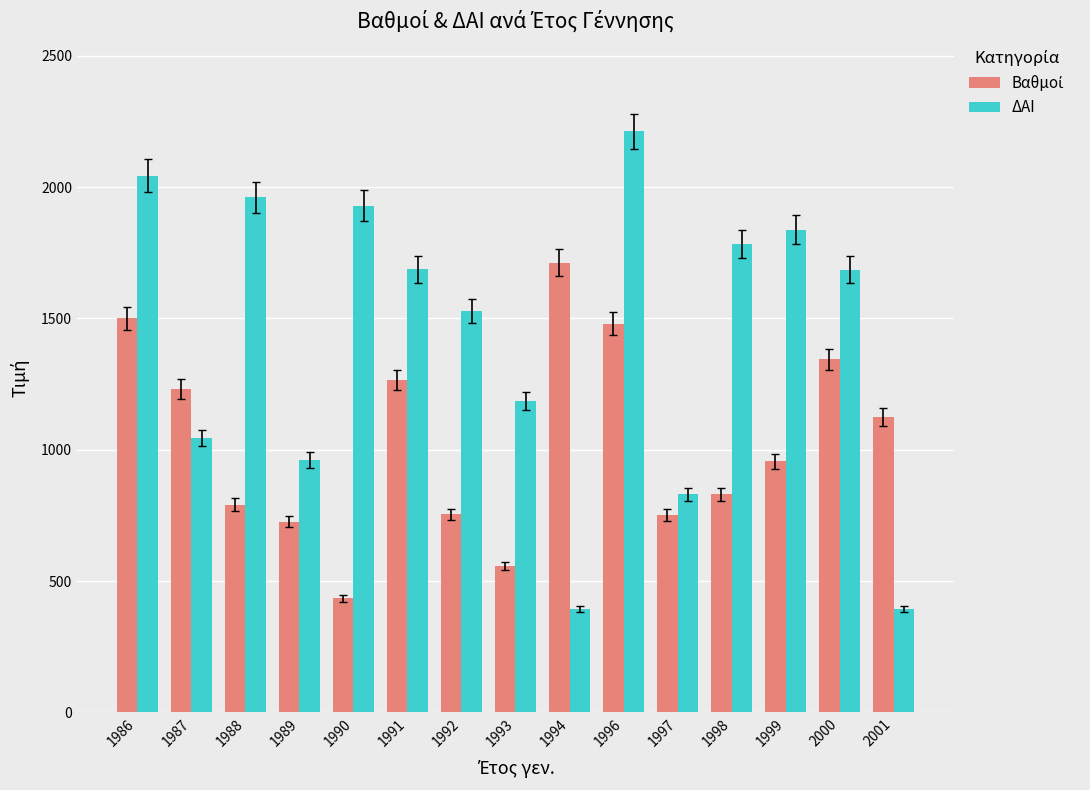

How many bars are there in total?

30